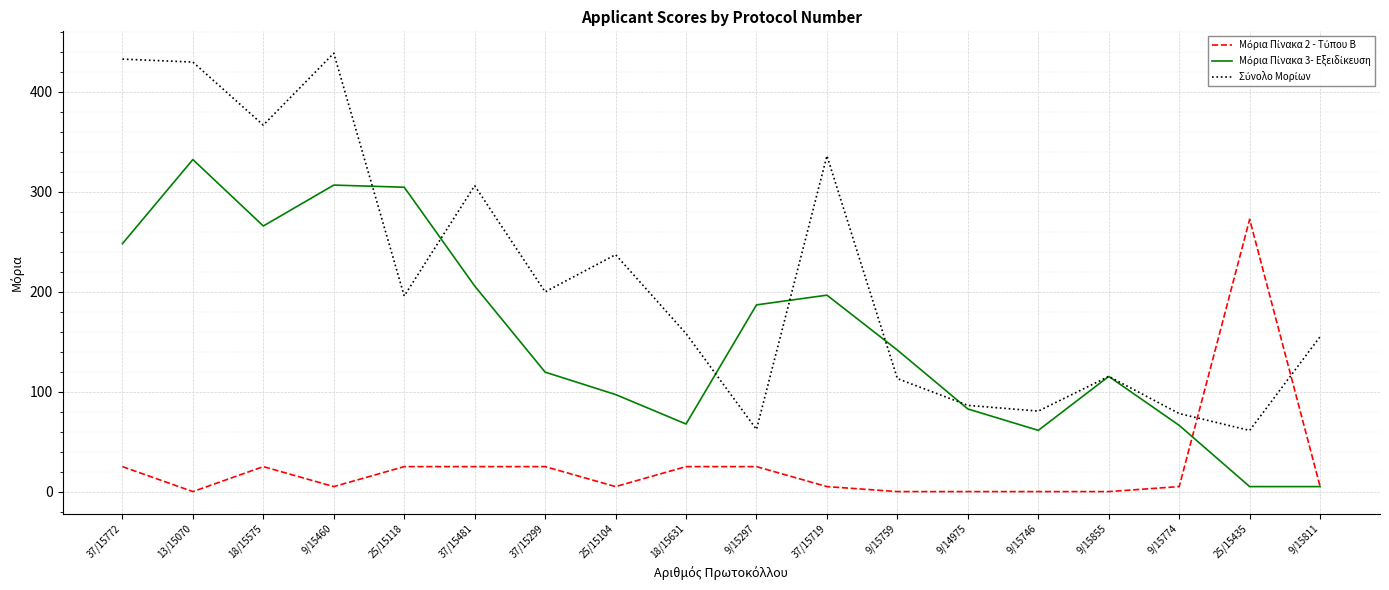

Count the number of data series in this chart.

3